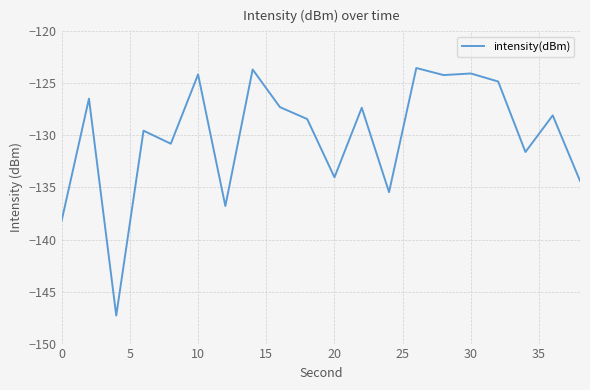

How many values exceed -128?

9